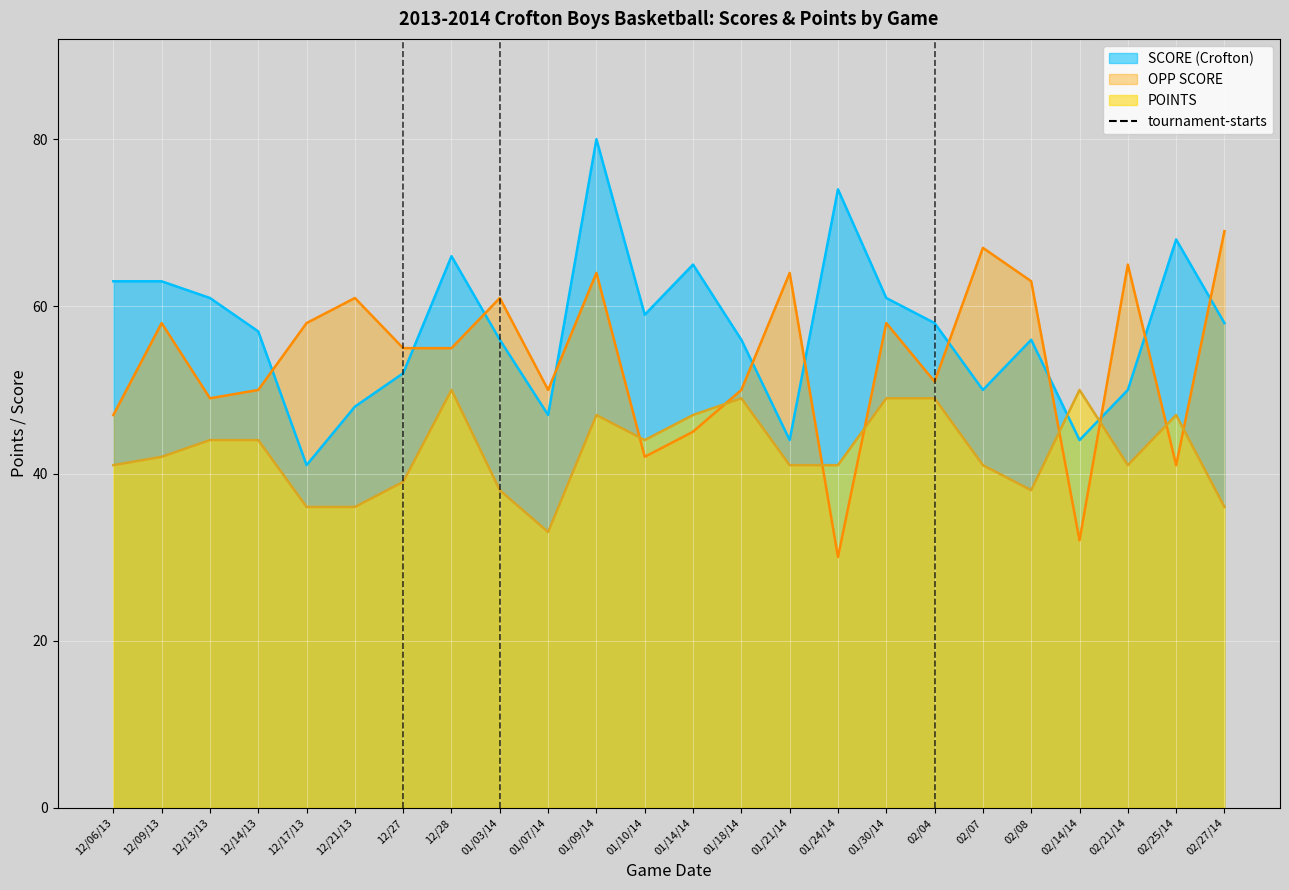

Reading left to right, transcribe all the data shown in this chart.

SCORE (Crofton): 12/06/13=63	12/09/13=63	12/13/13=61	12/14/13=57	12/17/13=41	12/21/13=48	12/27=52	12/28=66	01/03/14=56	01/07/14=47	01/09/14=80	01/10/14=59	01/14/14=65	01/18/14=56	01/21/14=44	01/24/14=74	01/30/14=61	02/04=58	02/07=50	02/08=56	02/14/14=44	02/21/14=50	02/25/14=68	02/27/14=58
OPP SCORE: 12/06/13=47	12/09/13=58	12/13/13=49	12/14/13=50	12/17/13=58	12/21/13=61	12/27=55	12/28=55	01/03/14=61	01/07/14=50	01/09/14=64	01/10/14=42	01/14/14=45	01/18/14=50	01/21/14=64	01/24/14=30	01/30/14=58	02/04=51	02/07=67	02/08=63	02/14/14=32	02/21/14=65	02/25/14=41	02/27/14=69